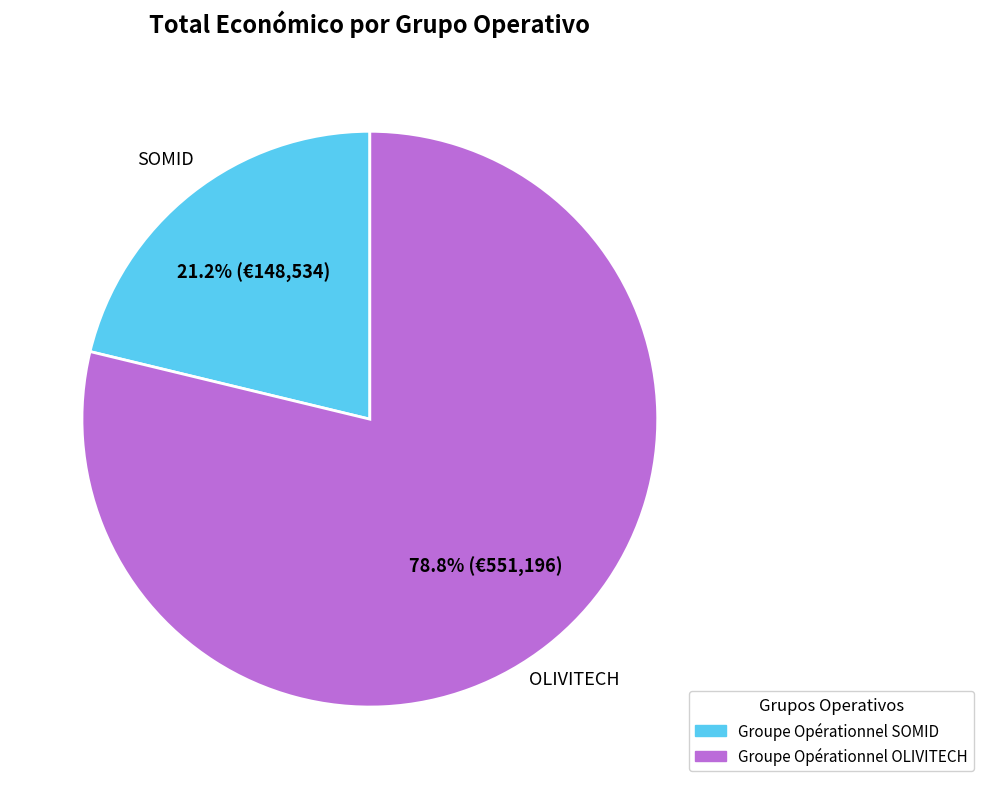

What is the total percentage of Groupe Opérationnel SOMID and Groupe Opérationnel OLIVITECH?

100.0%